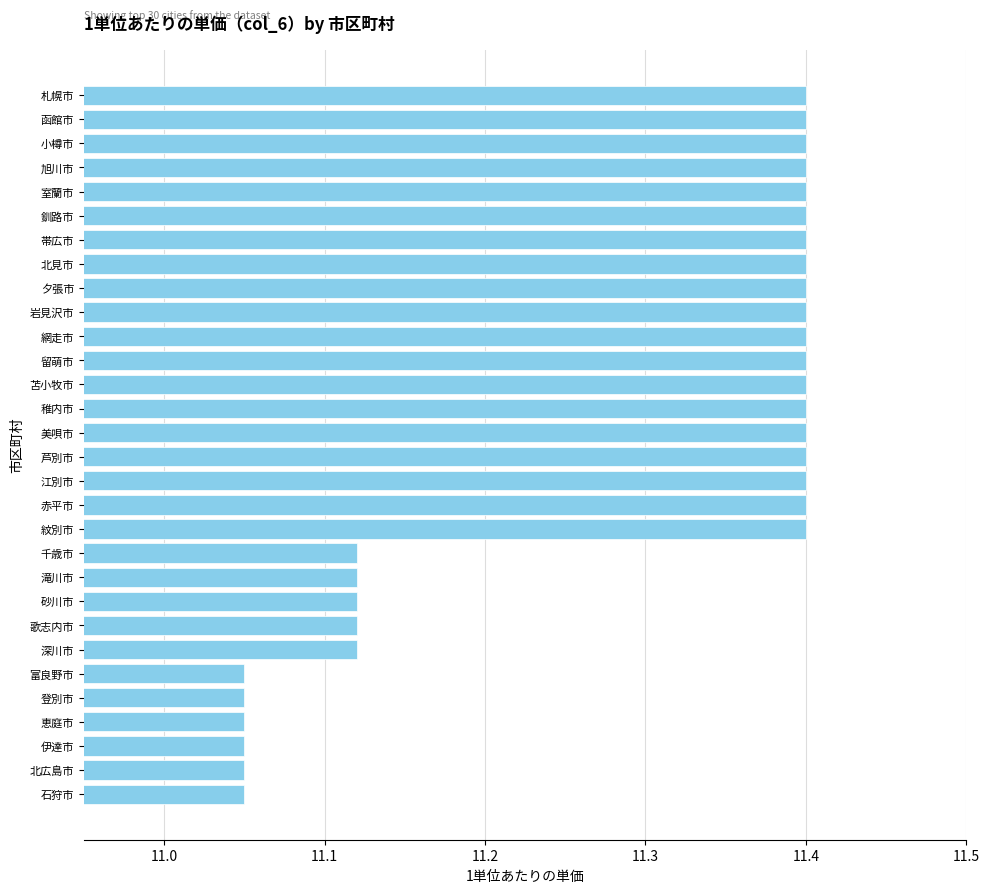

What is the sum of all values?

338.5